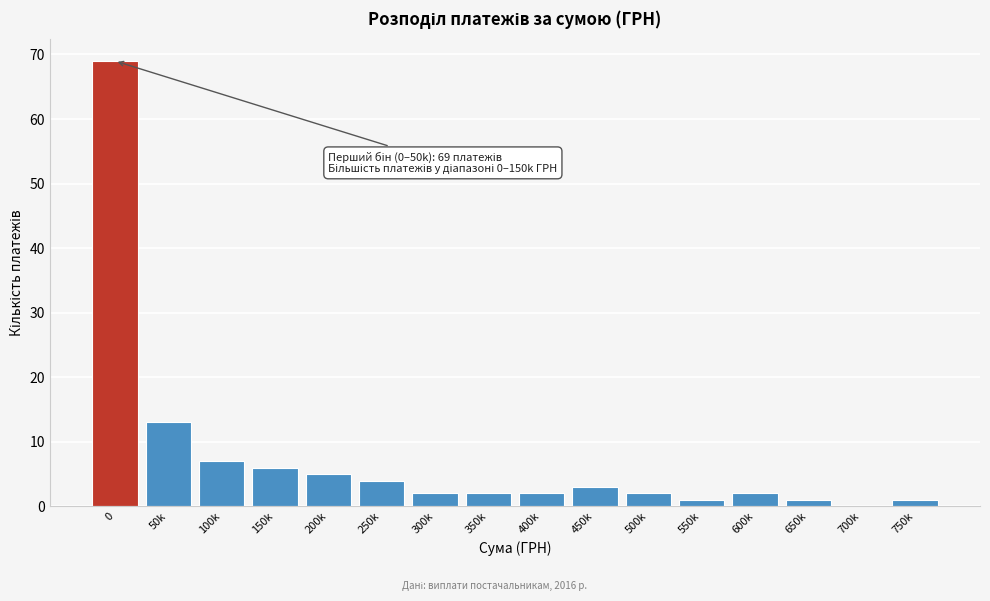

Reading left to right, extract all data points from this chart.

0=69	50k=13	100k=7	150k=6	200k=5	250k=4	300k=2	350k=2	400k=2	450k=3	500k=2	550k=1	600k=2	650k=1	700k=0	750k=1